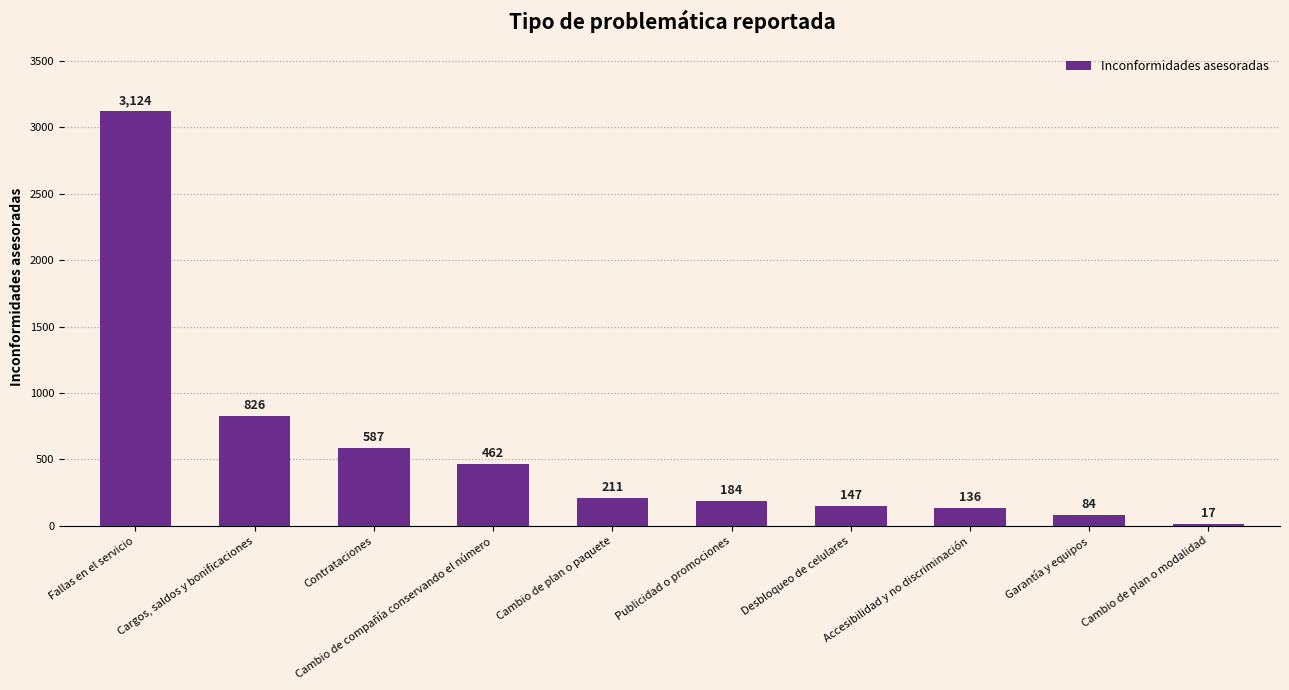

What is the change in value from Cambio de plan o paquete to Accesibilidad y no discriminación?

-75